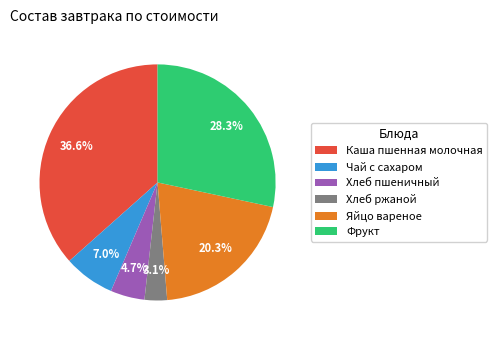

How many segments does this pie chart have?

6